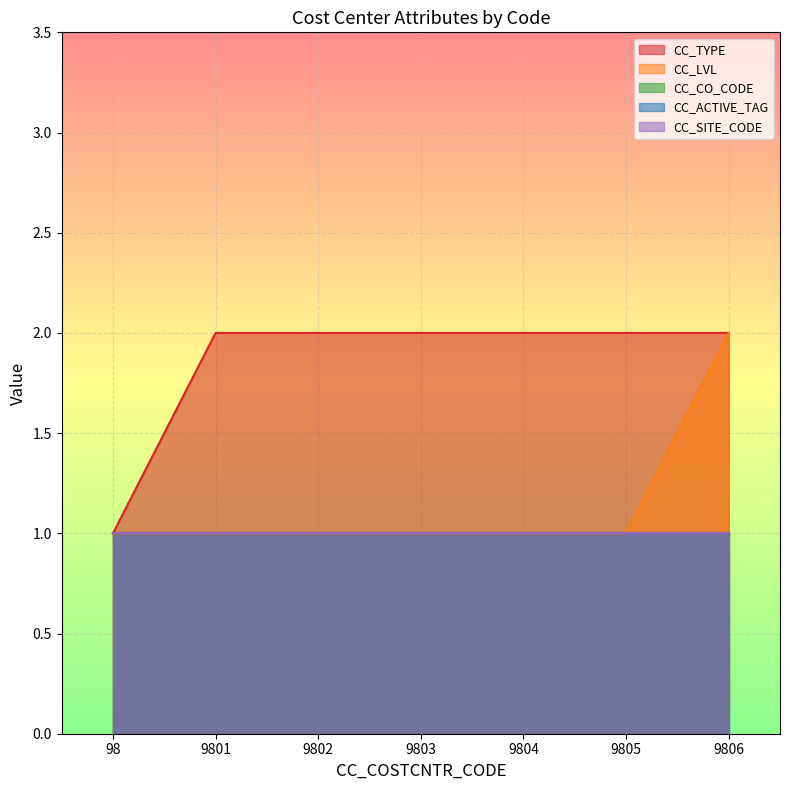

Reading left to right, extract all data points from this chart.

CC_TYPE: 1	2	2	2	2	2	2
CC_LVL: 1	1	1	1	1	1	2
CC_CO_CODE: 1	1	1	1	1	1	1
CC_ACTIVE_TAG: 1	1	1	1	1	1	1
CC_SITE_CODE: 1	1	1	1	1	1	1